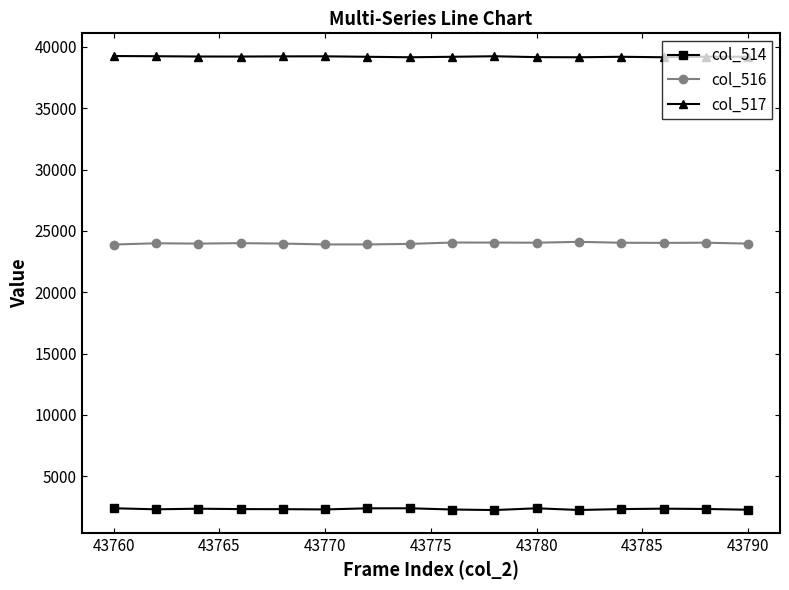

What is the maximum value shown in the chart?

39254